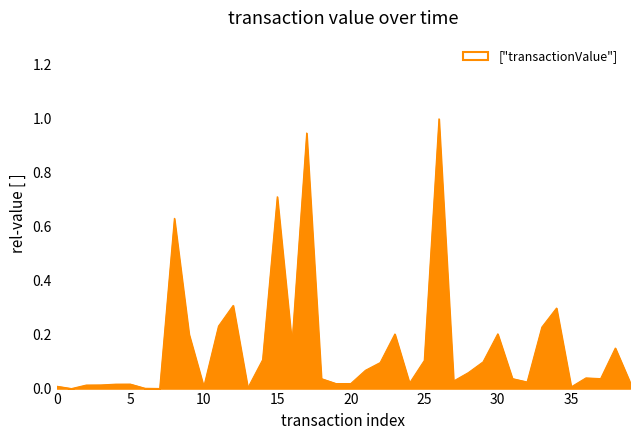

What is the greatest value displayed?

1.0